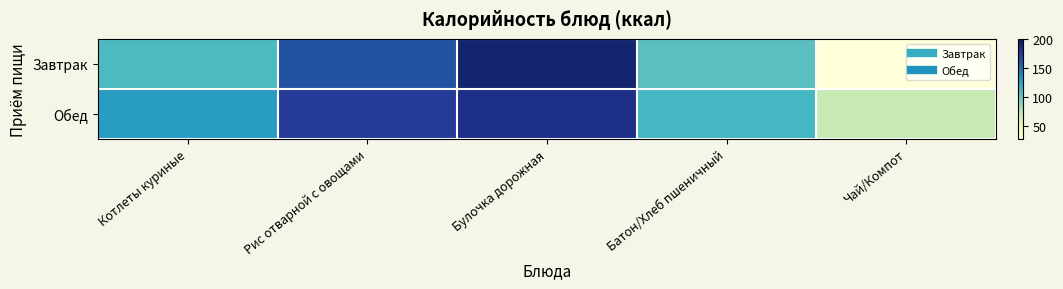

At how many categories does at least one series exceed 170?

2